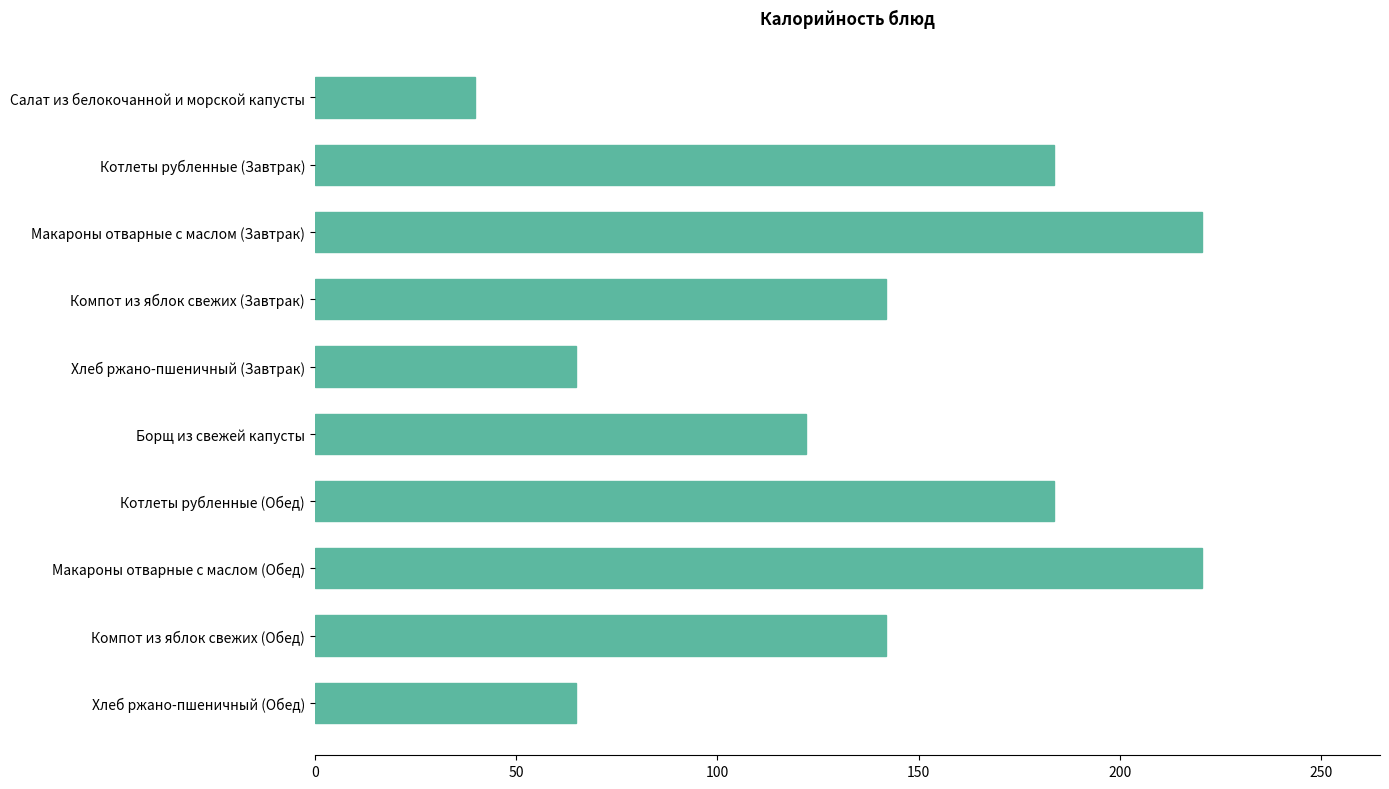

What is the average value?

138.4